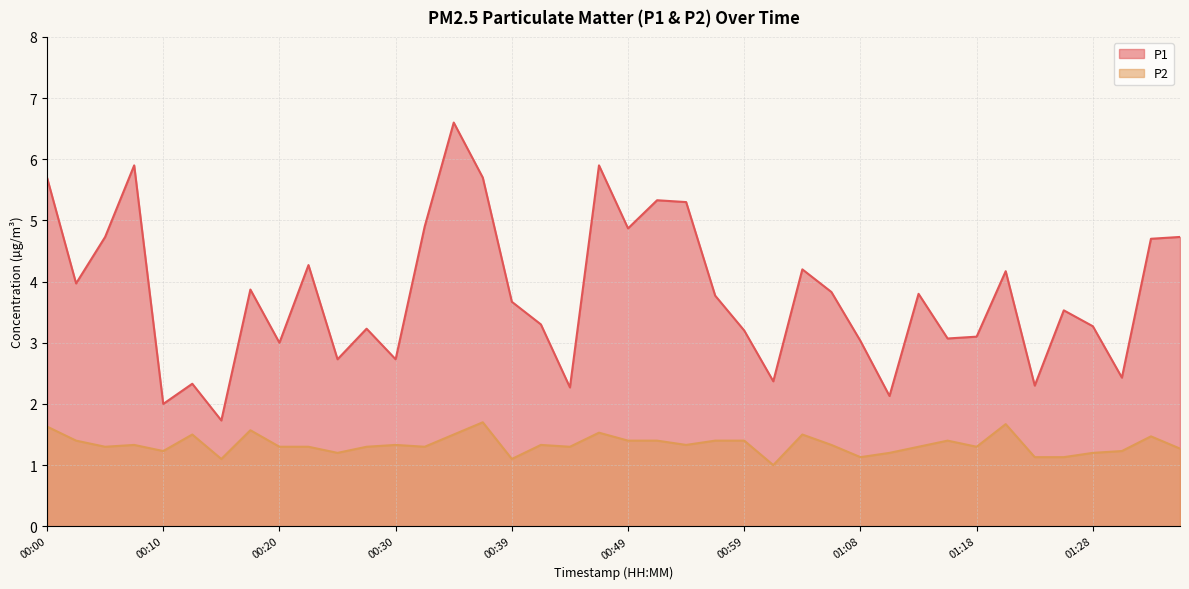

What position from the left is 01:28?

37